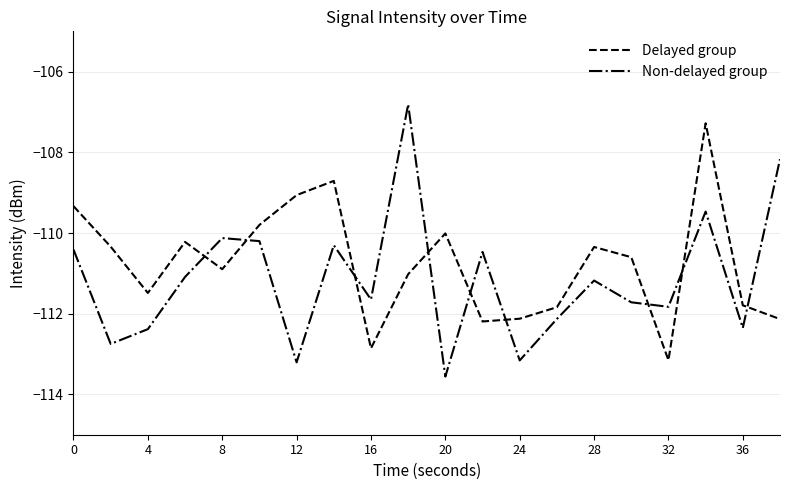

Rank the series by their maximum value, from lowest to highest.

Delayed group, Non-delayed group